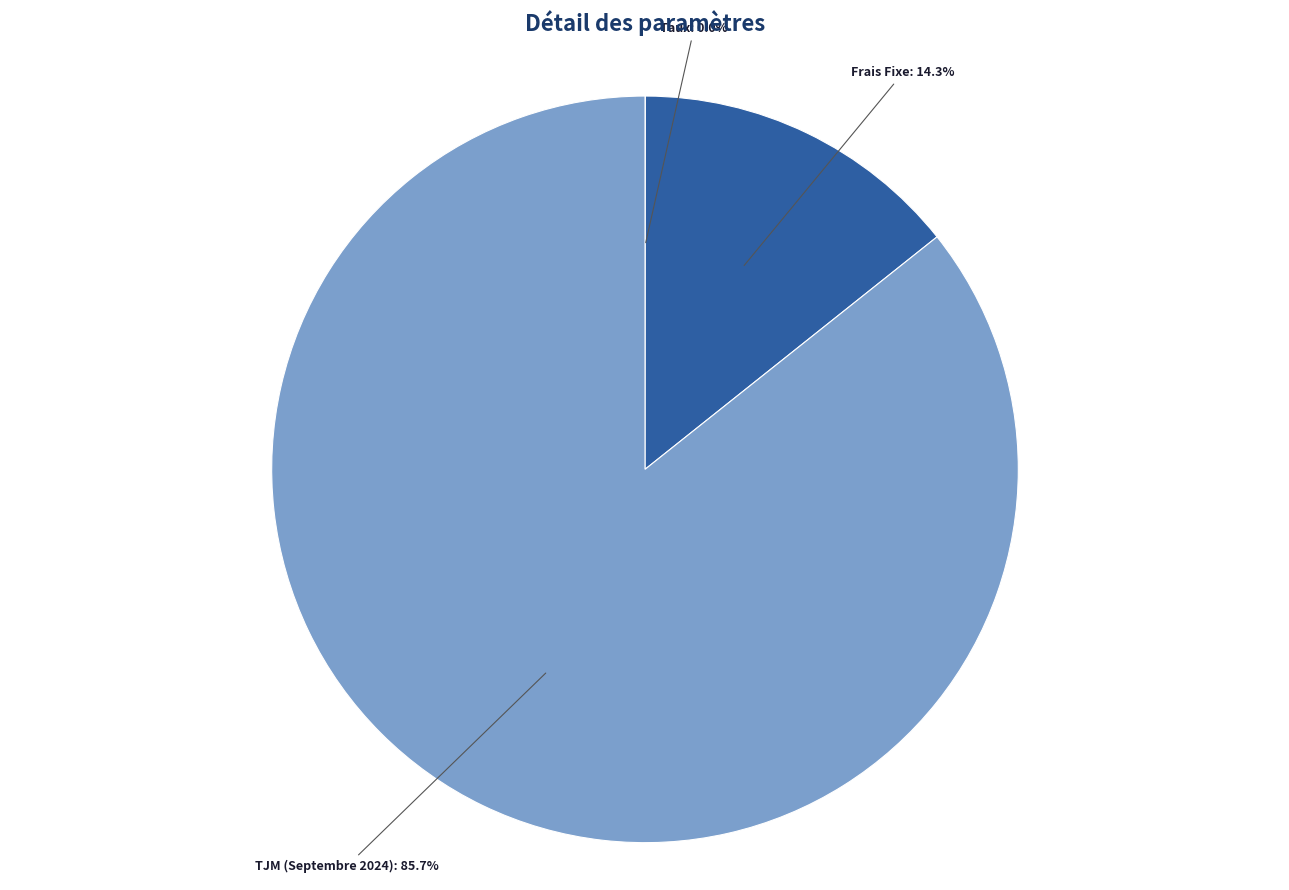

What percentage is the Frais Fixe slice, to the nearest percent?

14%